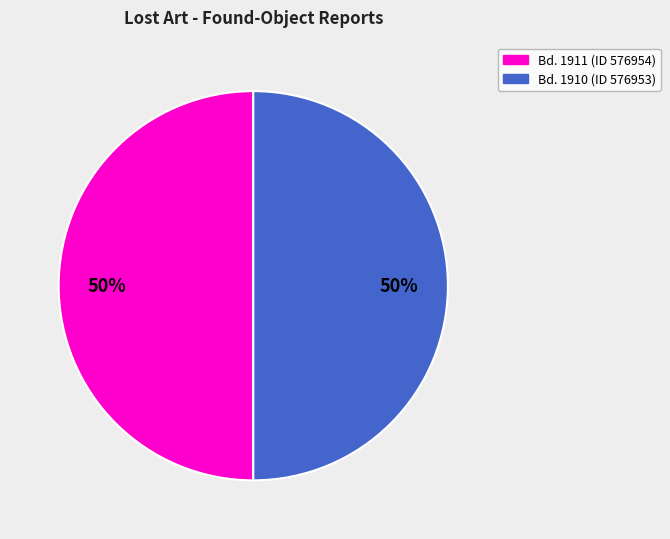

To the nearest percent, what is the average slice percentage?

50%